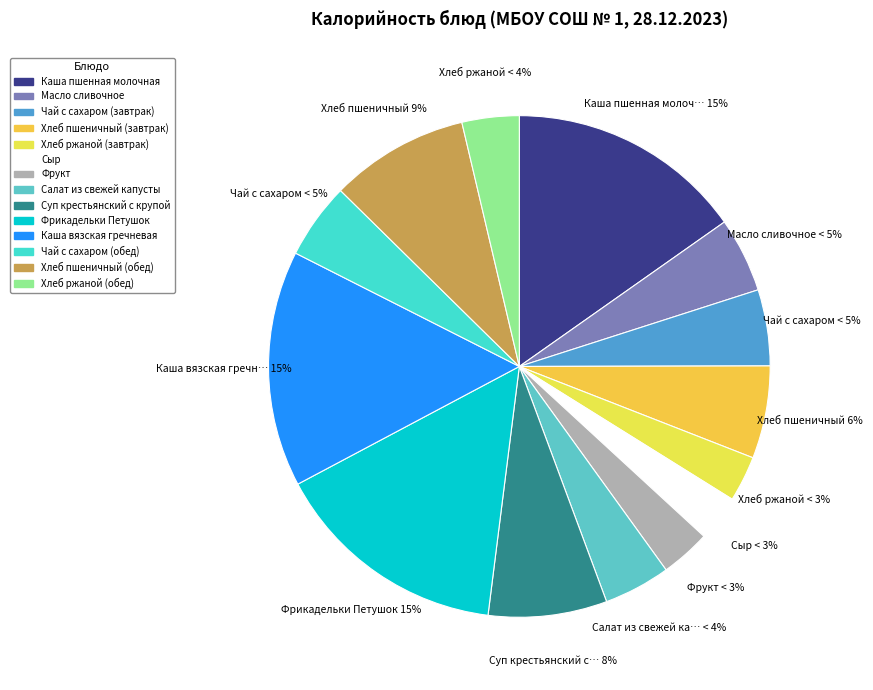

Is it true that Фрукт is 12% of the pie?

False